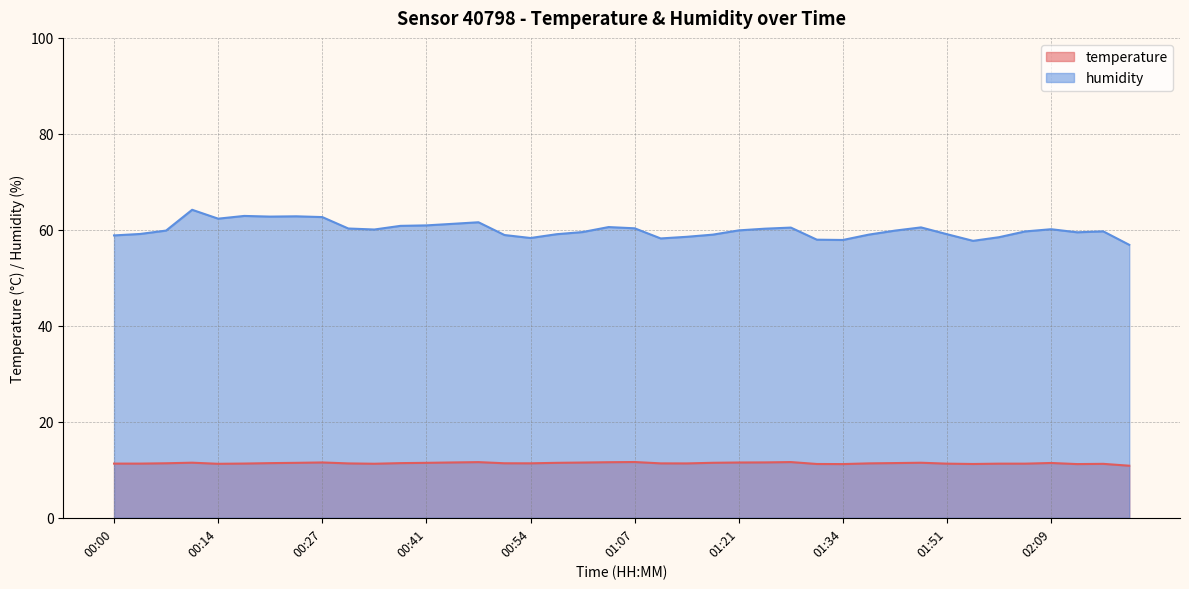

Reading left to right, list all the values displayed in this chart.

temperature: 00:00=11.3	00:04=11.3	00:07=11.4	00:10=11.5	00:14=11.2	00:17=11.3	00:20=11.4	00:24=11.4	00:27=11.5	00:31=11.3	00:34=11.3	00:37=11.4	00:41=11.4	00:44=11.5	00:47=11.6	00:51=11.4	00:54=11.3	00:57=11.4	01:01=11.5	01:04=11.6	01:07=11.6	01:11=11.3	01:14=11.3	01:18=11.5	01:21=11.5	01:24=11.5	01:28=11.6	01:31=11.2	01:34=11.2	01:38=11.3	01:41=11.4	01:48=11.5	01:51=11.3	01:55=11.2	01:58=11.3	02:02=11.3	02:09=11.4	02:27=11.2	02:30=11.2	02:34=10.8
humidity: 00:00=58.8	00:04=59.1	00:07=59.9	00:10=64.2	00:14=62.3	00:17=62.9	00:20=62.8	00:24=62.8	00:27=62.7	00:31=60.3	00:34=60.1	00:37=60.8	00:41=60.9	00:44=61.2	00:47=61.6	00:51=58.9	00:54=58.3	00:57=59.1	01:01=59.5	01:04=60.6	01:07=60.3	01:11=58.2	01:14=58.5	01:18=59.0	01:21=59.9	01:24=60.2	01:28=60.5	01:31=58.0	01:34=57.9	01:38=59.0	01:41=59.8	01:48=60.5	01:51=59.1	01:55=57.7	01:58=58.5	02:02=59.7	02:09=60.1	02:27=59.5	02:30=59.7	02:34=56.9